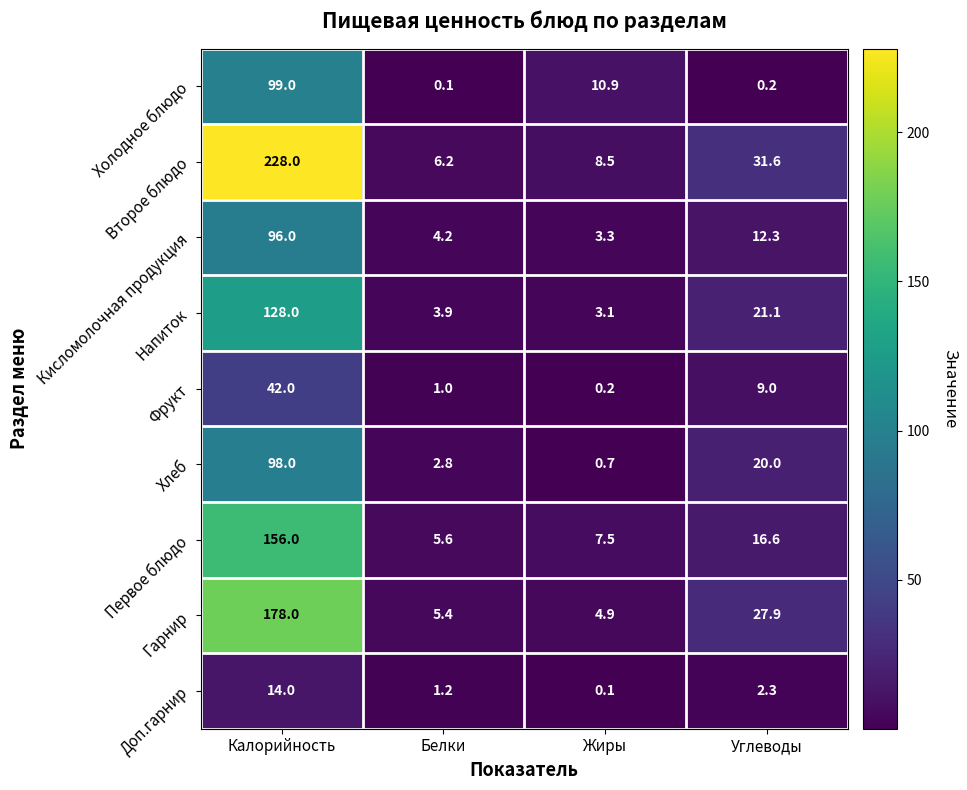

At Белки, list the series in order from smallest to largest.

Холодное блюдо, Фрукт, Доп.гарнир, Хлеб, Напиток, Кисломолочная продукция, Гарнир, Первое блюдо, Второе блюдо